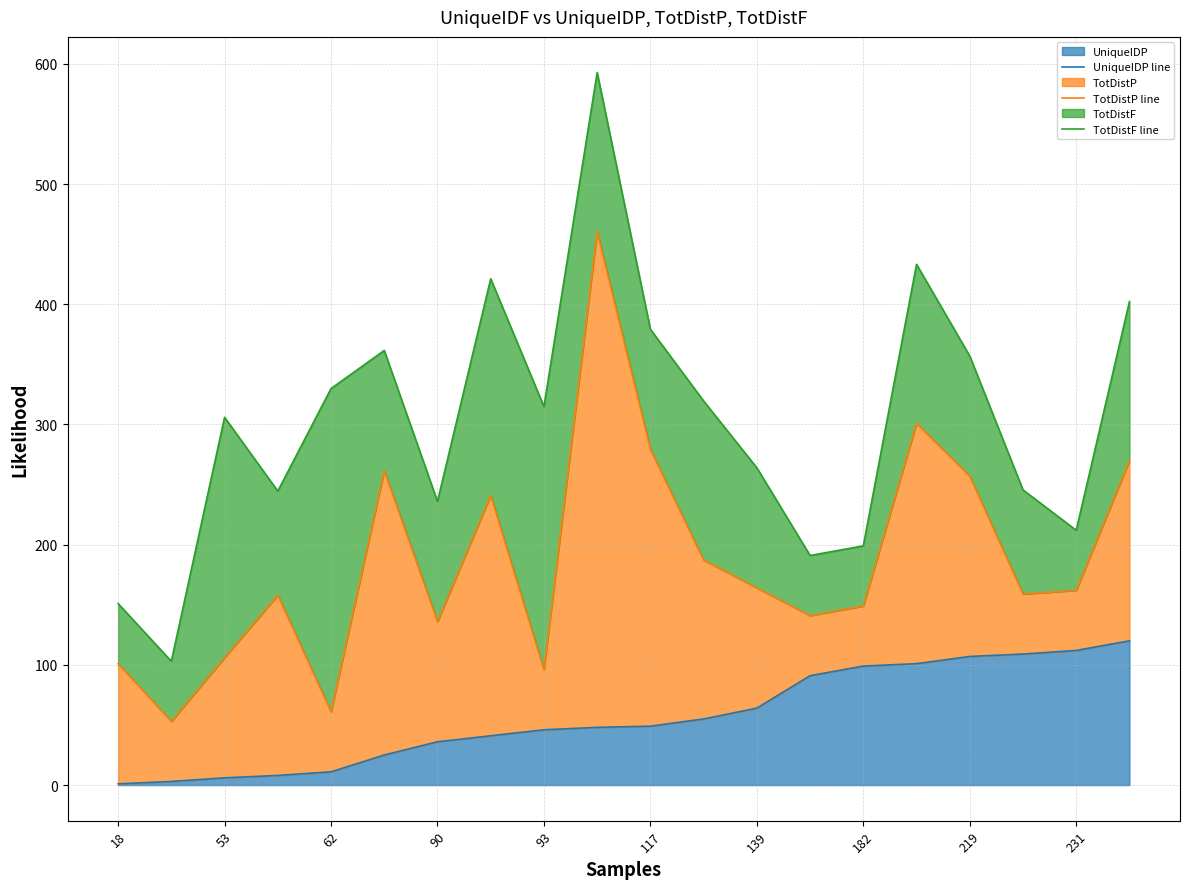

True or false: UniqueIDP has a value of 28 at 231.

False